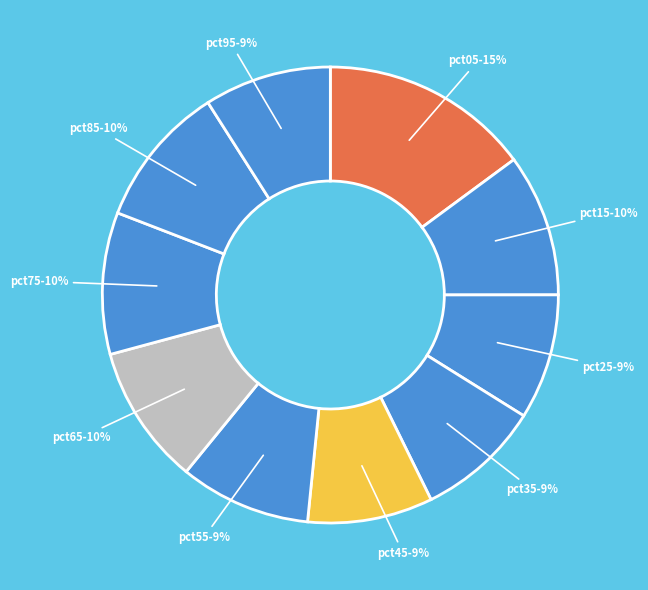

Which has a higher value, pct65 or pct25?

pct65